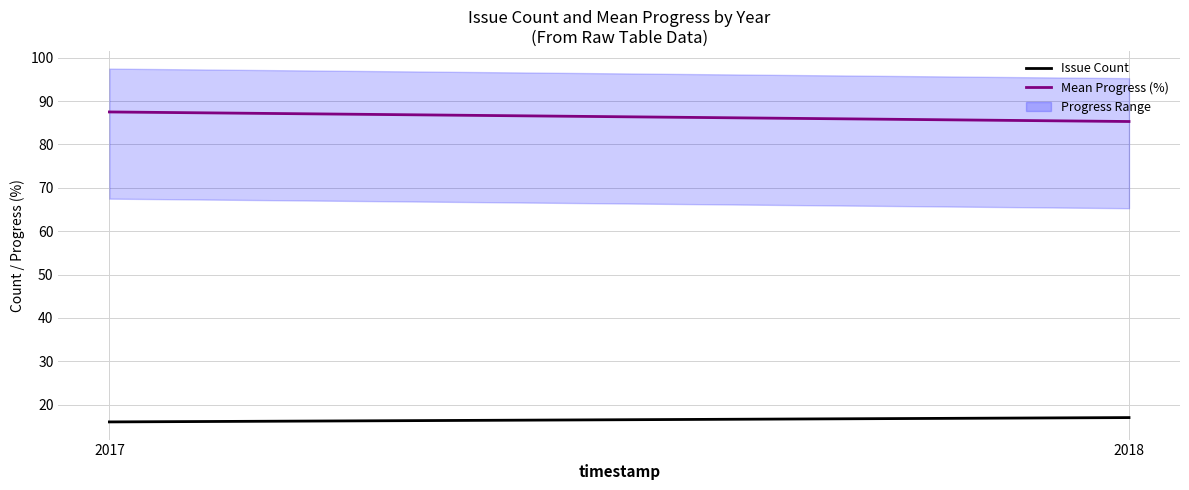

What is the greatest value displayed?

87.5